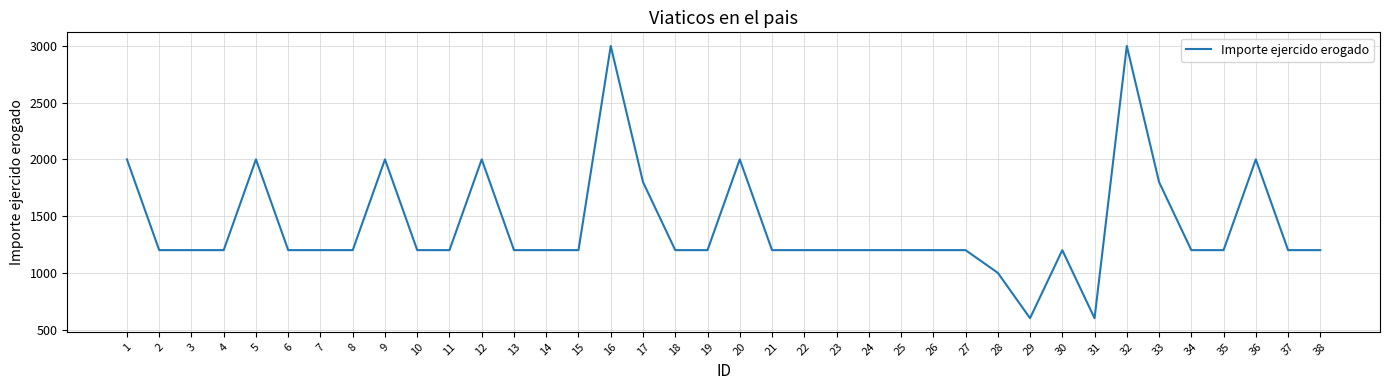

What is the minimum value shown in the chart?

600